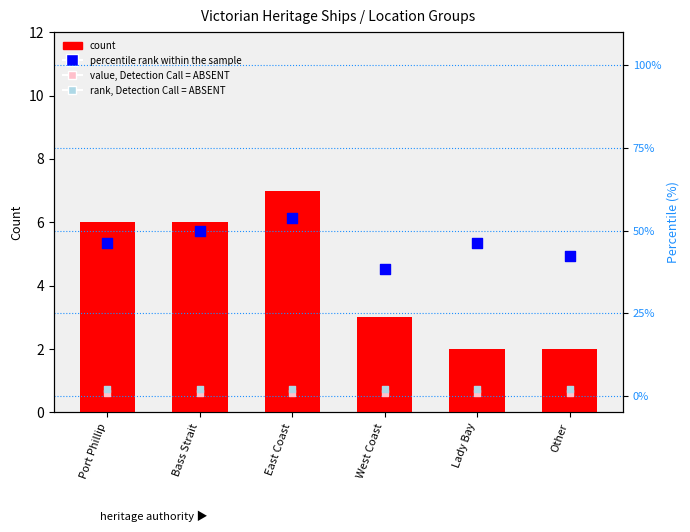

Which series contains the lowest Y value?

value, Detection Call = ABSENT